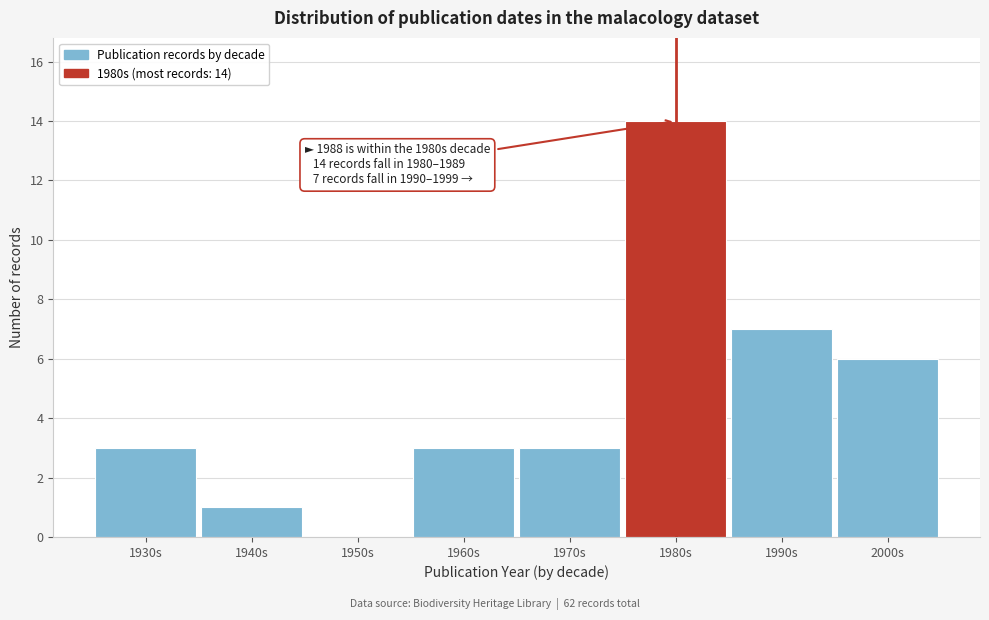

Reading left to right, list all the values displayed in this chart.

1930s=3	1940s=1	1950s=0	1960s=3	1970s=3	1980s=14	1990s=7	2000s=6